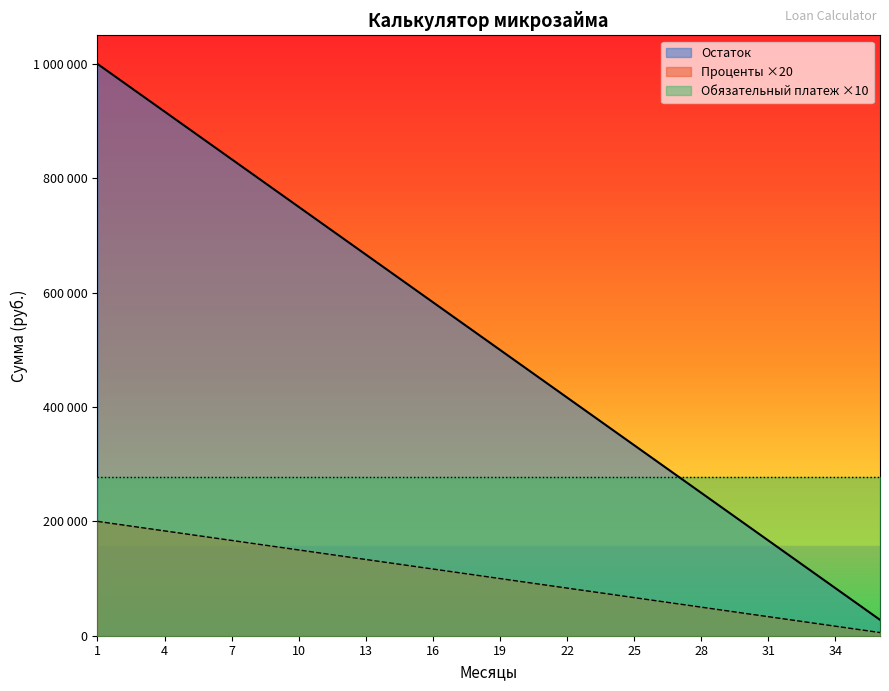

True or false: Остаток and Проценты cross at least once.

False